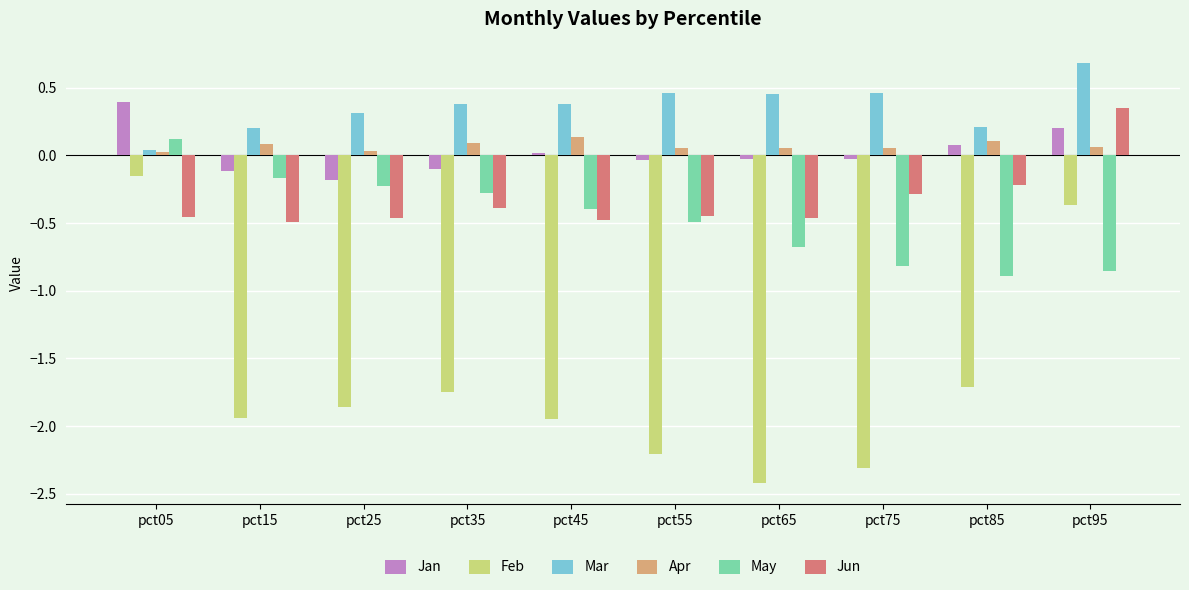

Where is Feb nearest to the value -1?

pct95